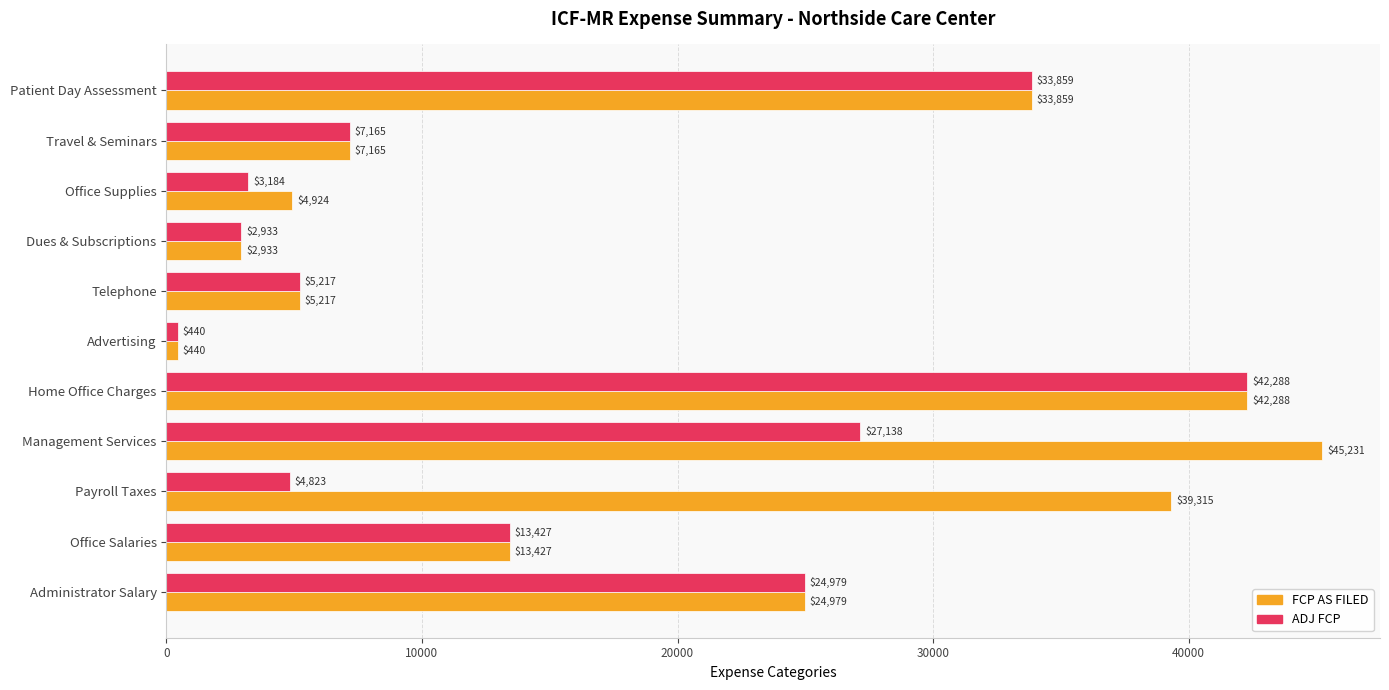

Rank the series by their maximum value, from highest to lowest.

FCP AS FILED, ADJ FCP